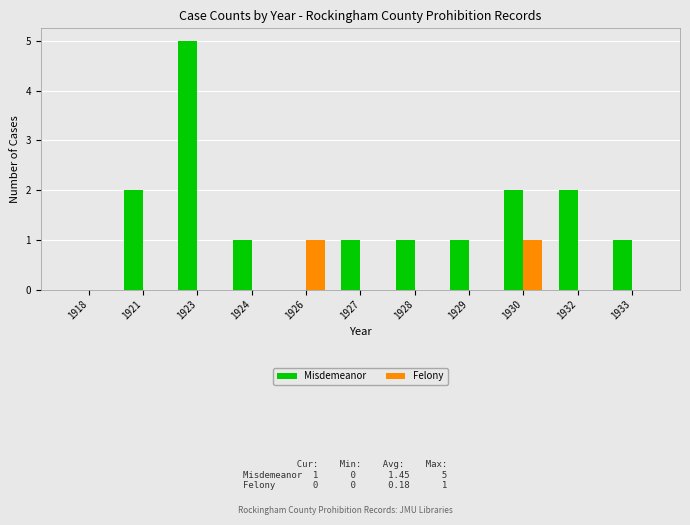

Reading left to right, what are all the values shown in this chart?

Misdemeanor: 1918=0	1921=2	1923=5	1924=1	1926=0	1927=1	1928=1	1929=1	1930=2	1932=2	1933=1
Felony: 1918=0	1921=0	1923=0	1924=0	1926=1	1927=0	1928=0	1929=0	1930=1	1932=0	1933=0